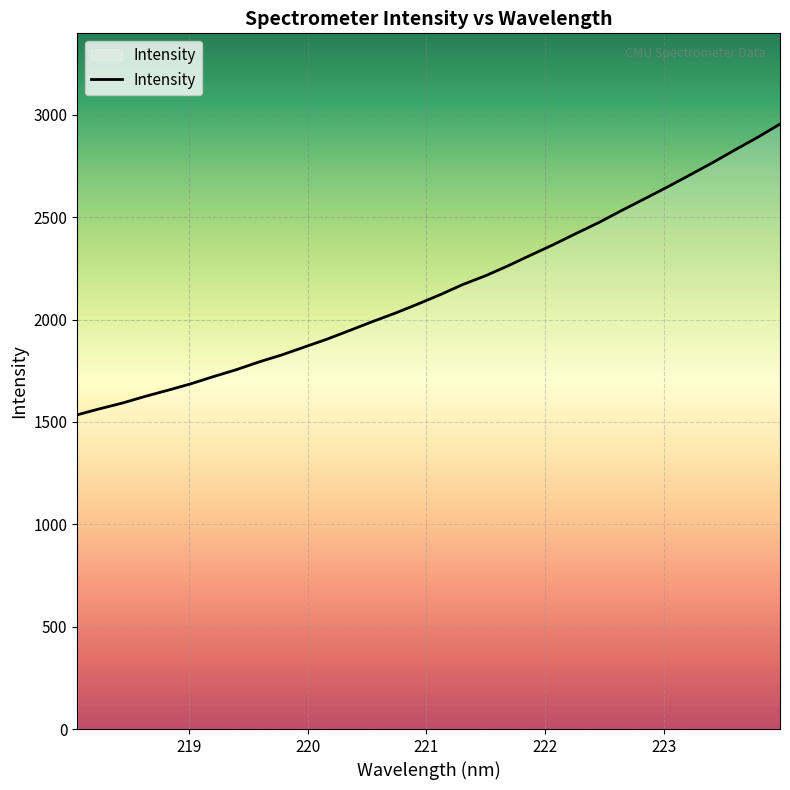

What is the minimum value shown in the chart?

1534.9